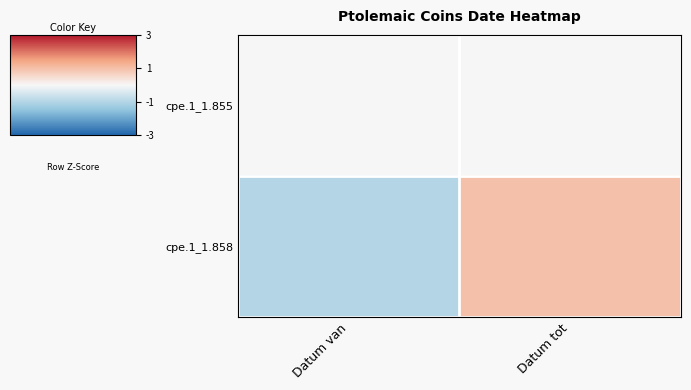

Which label corresponds to the smallest value in the chart?

Datum van